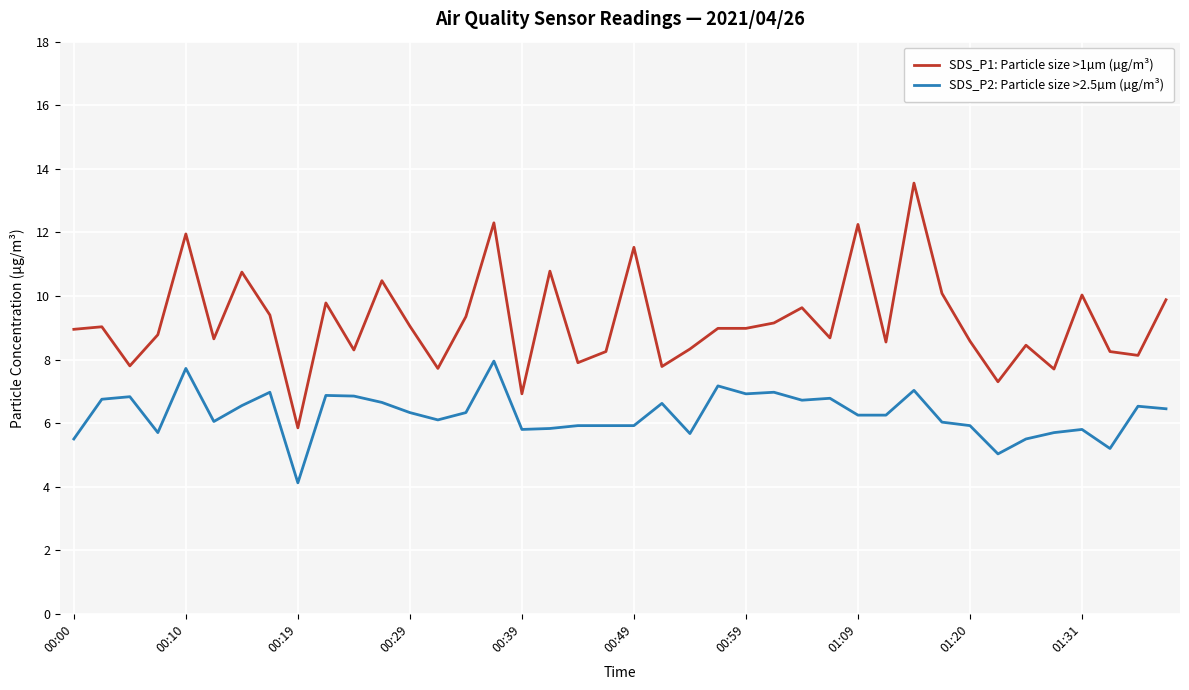

True or false: SDS_P2: Particle size >2.5µm (µg/m³) and SDS_P1: Particle size >1µm (µg/m³) cross at least once.

False